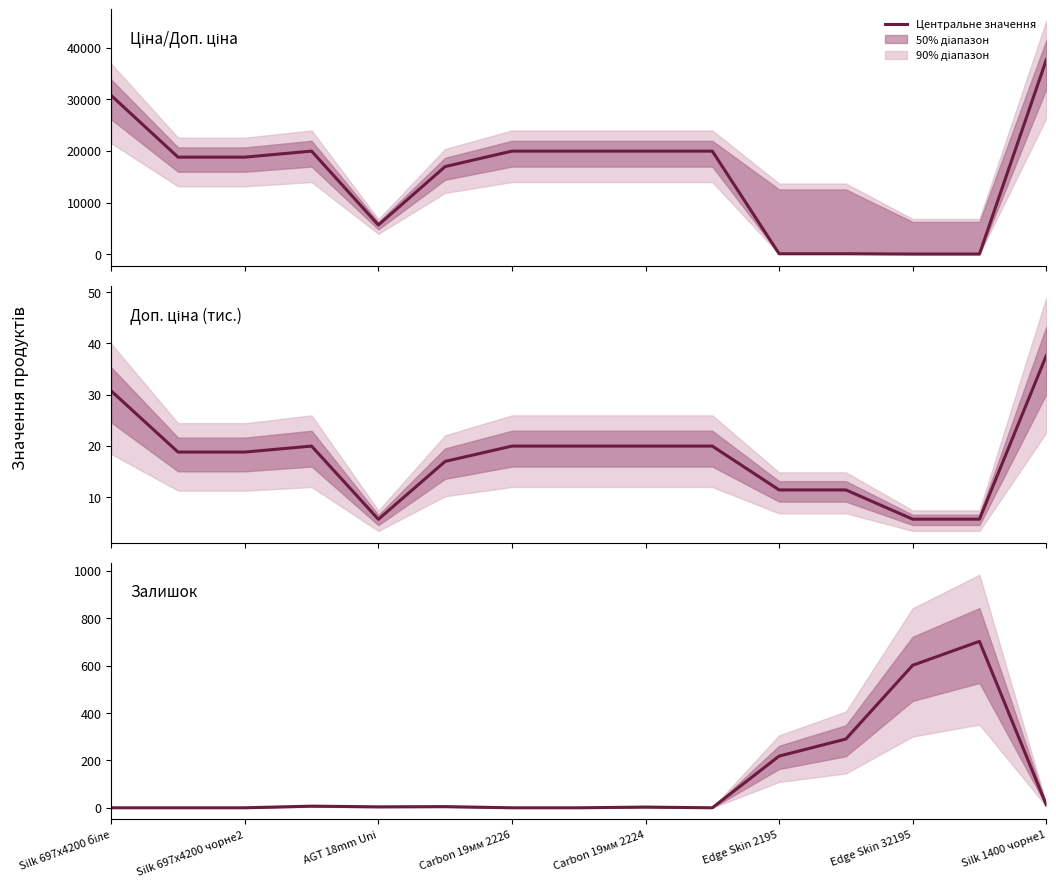

At which category does the chart reach its minimum across all series?

Silk 697x4200 біле